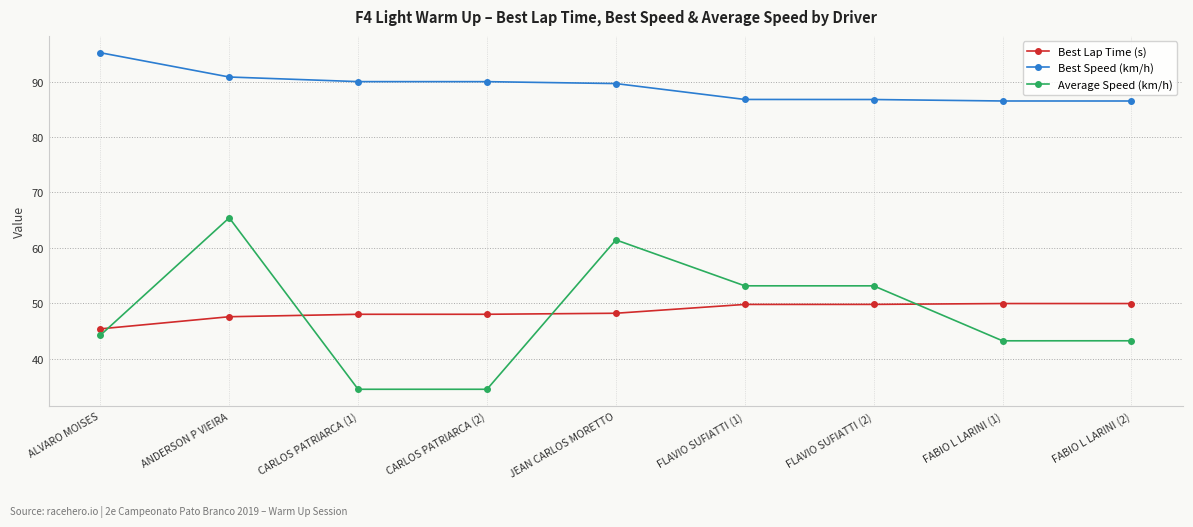

True or false: Best Speed (km/h) has a value of 43.0 at FABIO L LARINI (1).

False